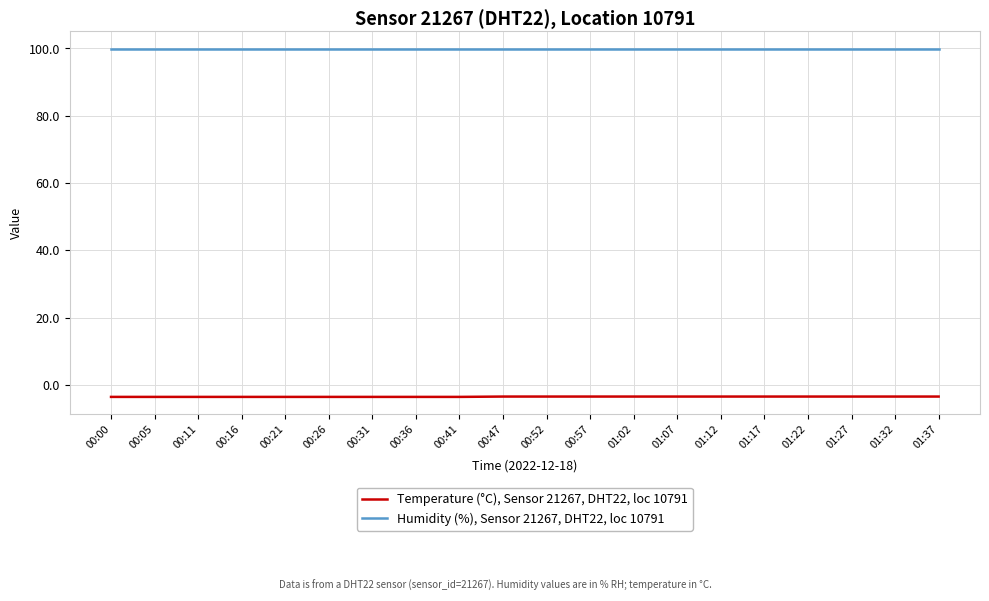

Which series has the largest total across all categories?

Humidity (%), Sensor 21267, DHT22, loc 10791